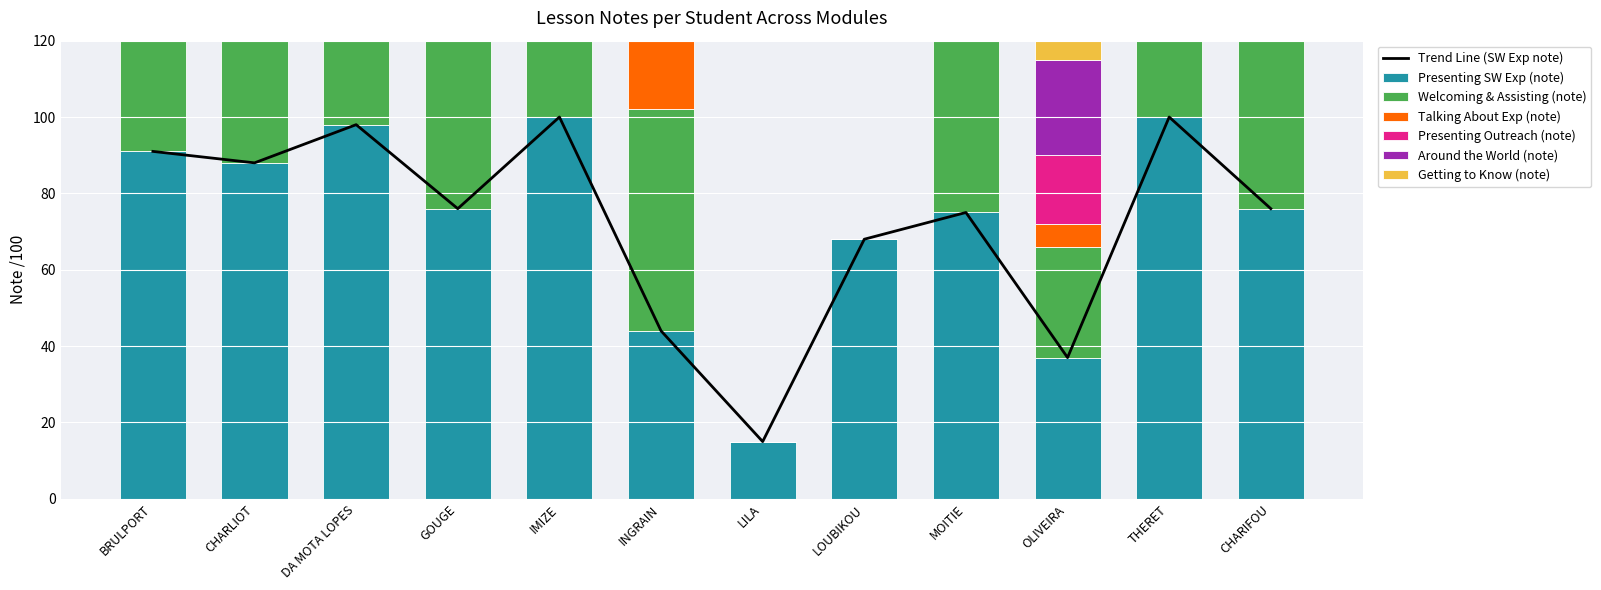

At which category is the sum across all series the highest?

IMIZE